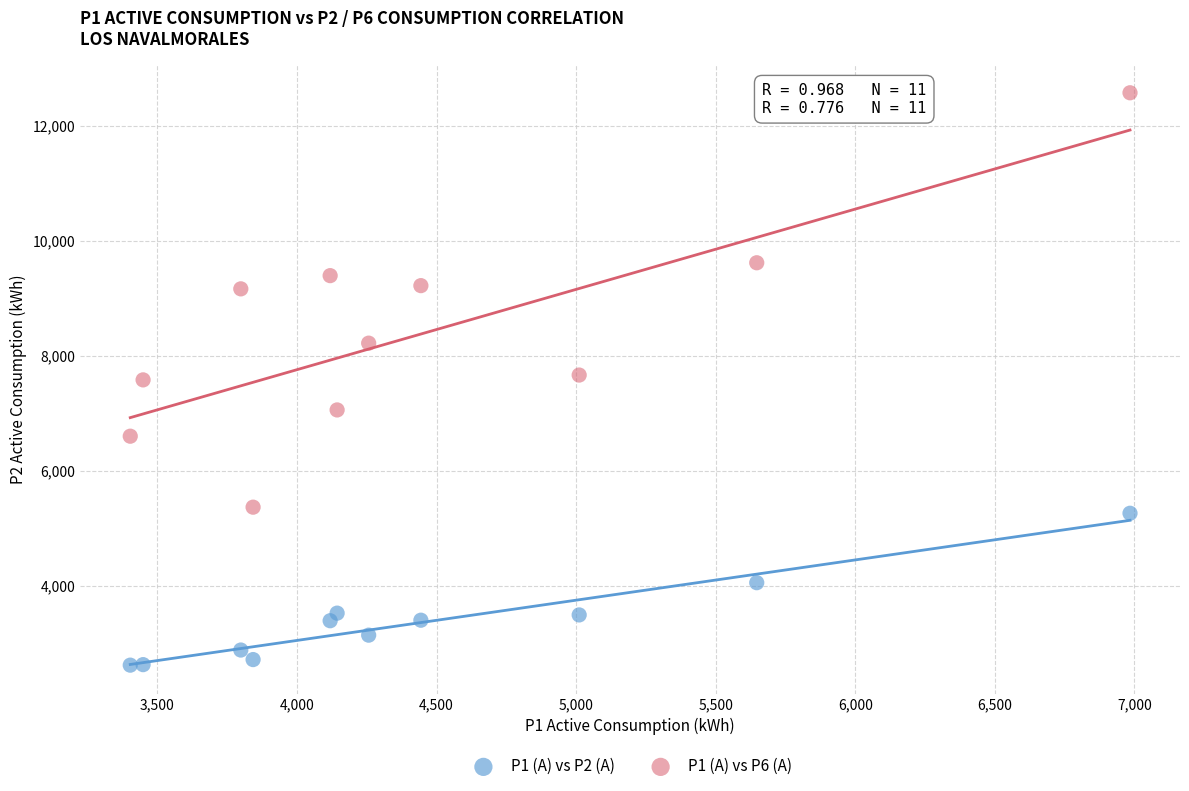

What is the X range (max minus min) for the scatter plot?

3581